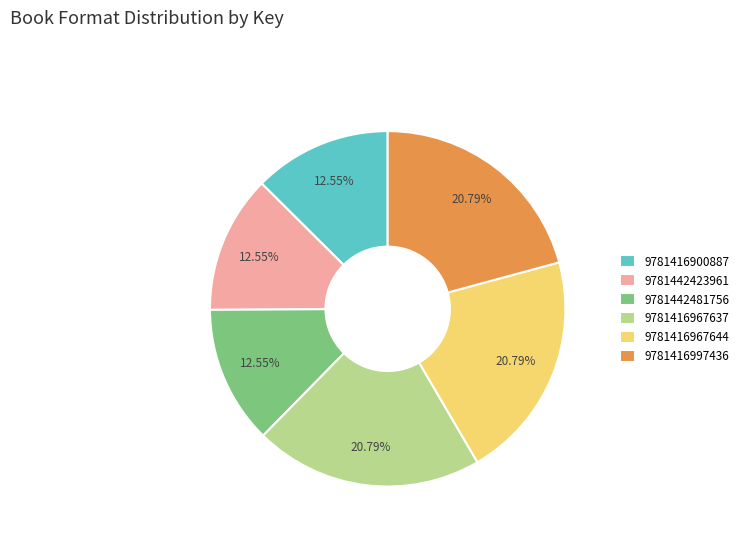

Is there a majority slice in this chart?

No